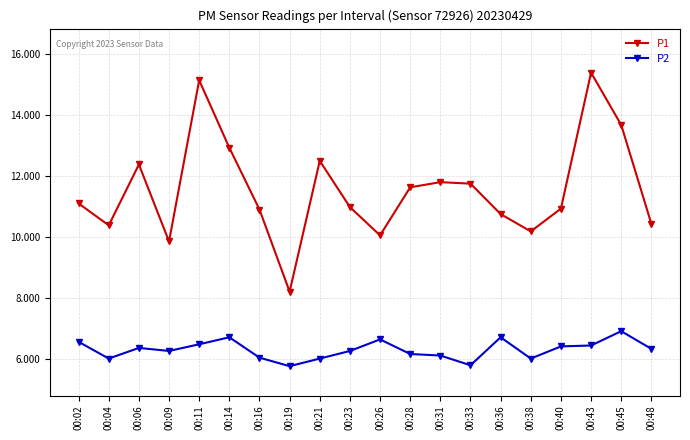

List the series in order of their overall mean, highest first.

P1, P2